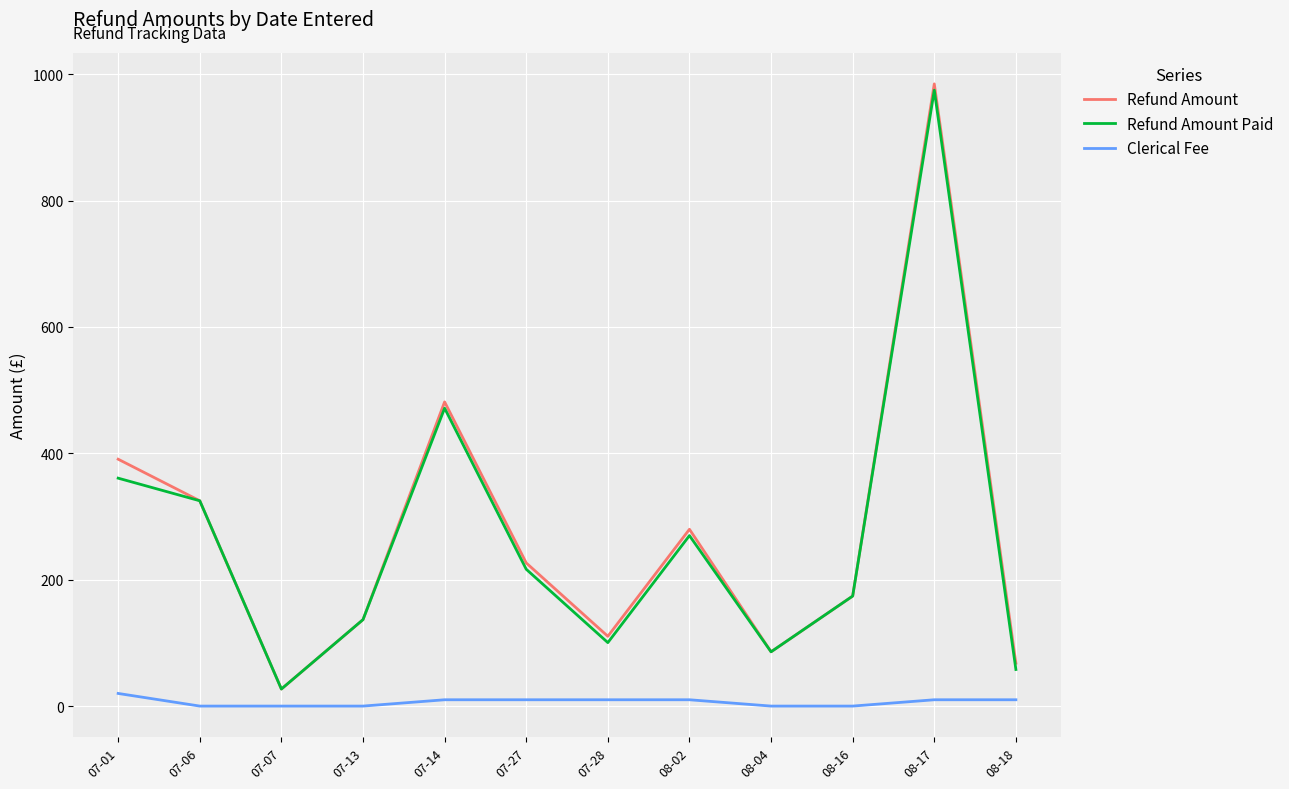

Which series has the widest spread of values?

Refund Amount